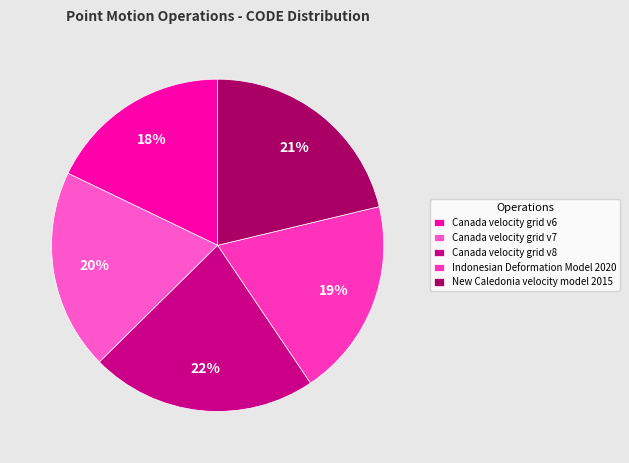

Is there any slice that represents more than half of the pie?

No